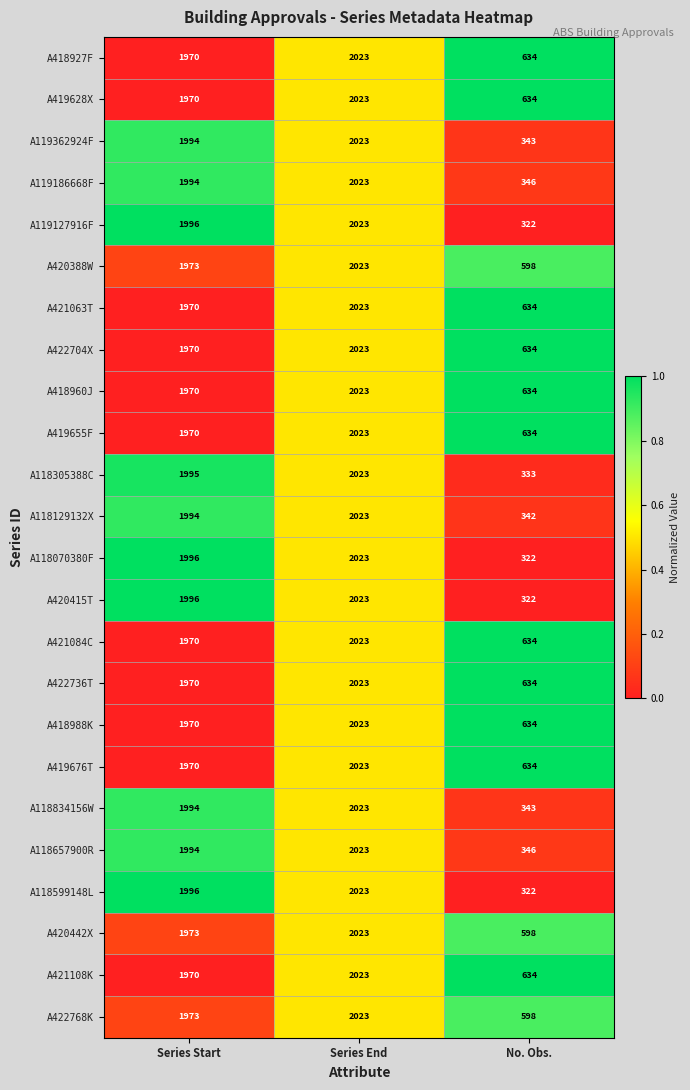

What is the difference between the highest and lowest values at Series Start?

26